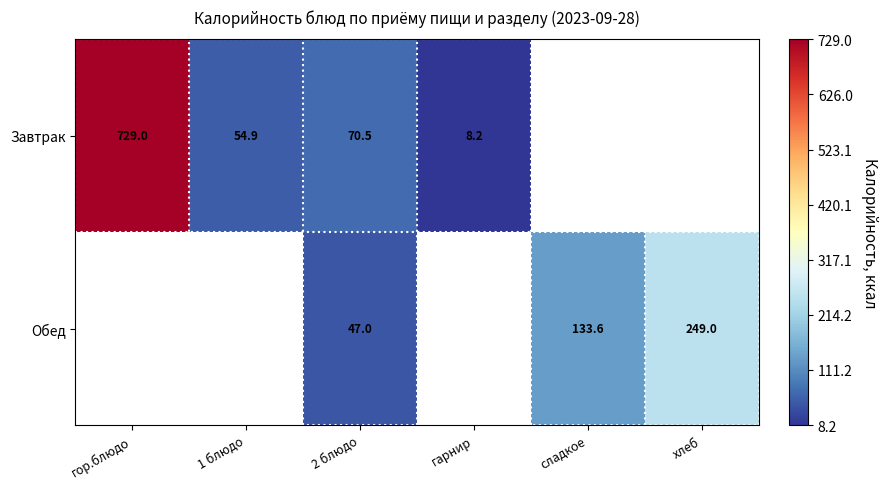

Is it true that Обед equals 323.9 at хлеб?

False